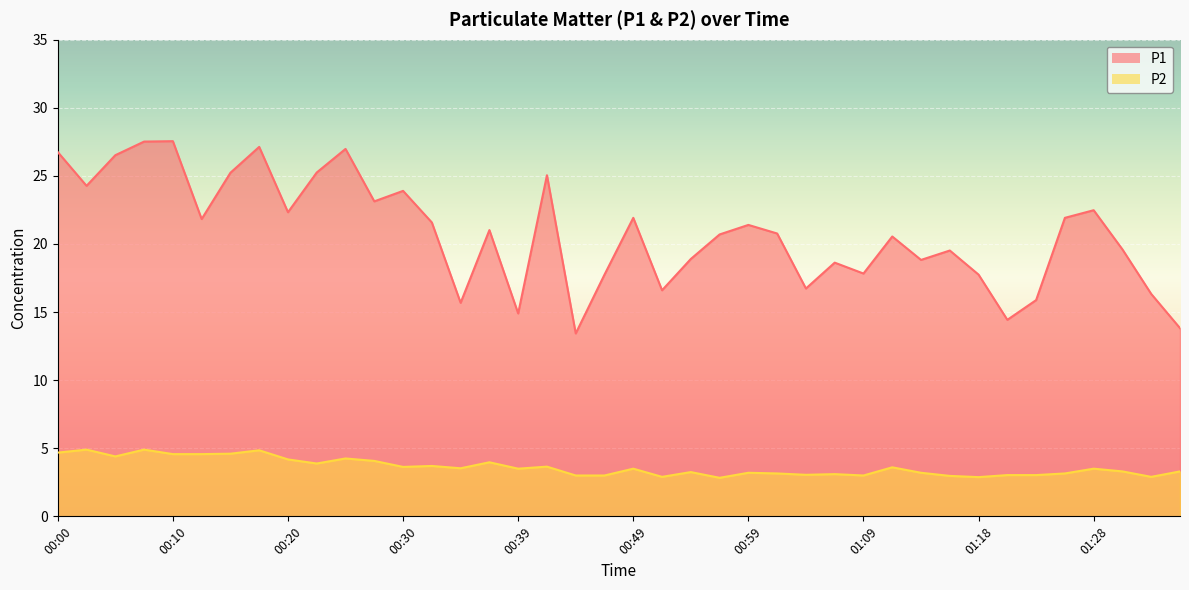

The value of P2 at 01:26 is 3.1. True or false?

True